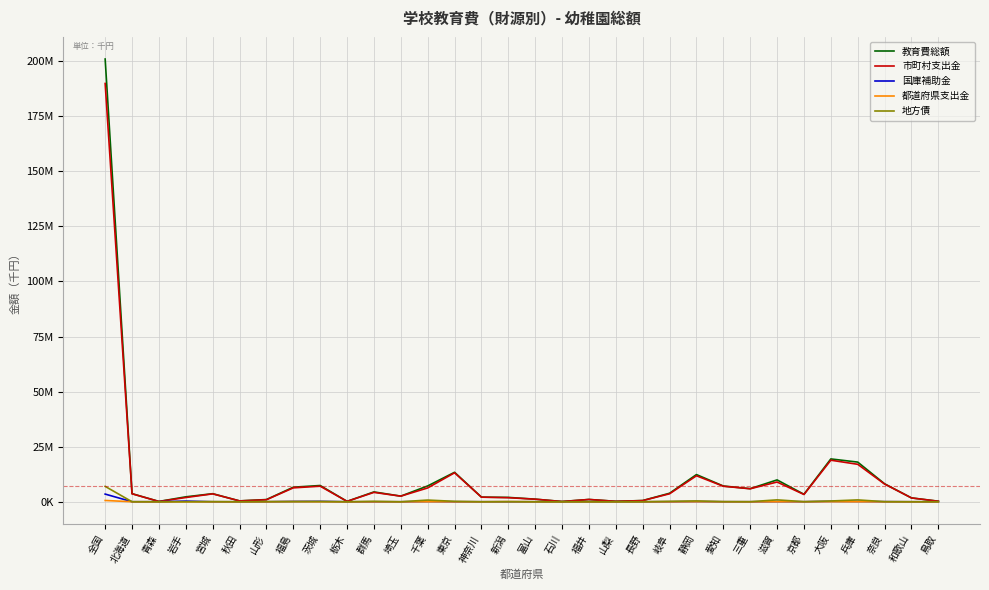

Does the chart display data point markers on the line(s)?

No